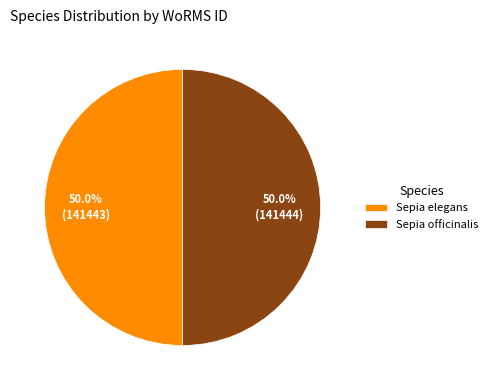

The Sepia elegans slice represents 60% of the pie. True or false?

False